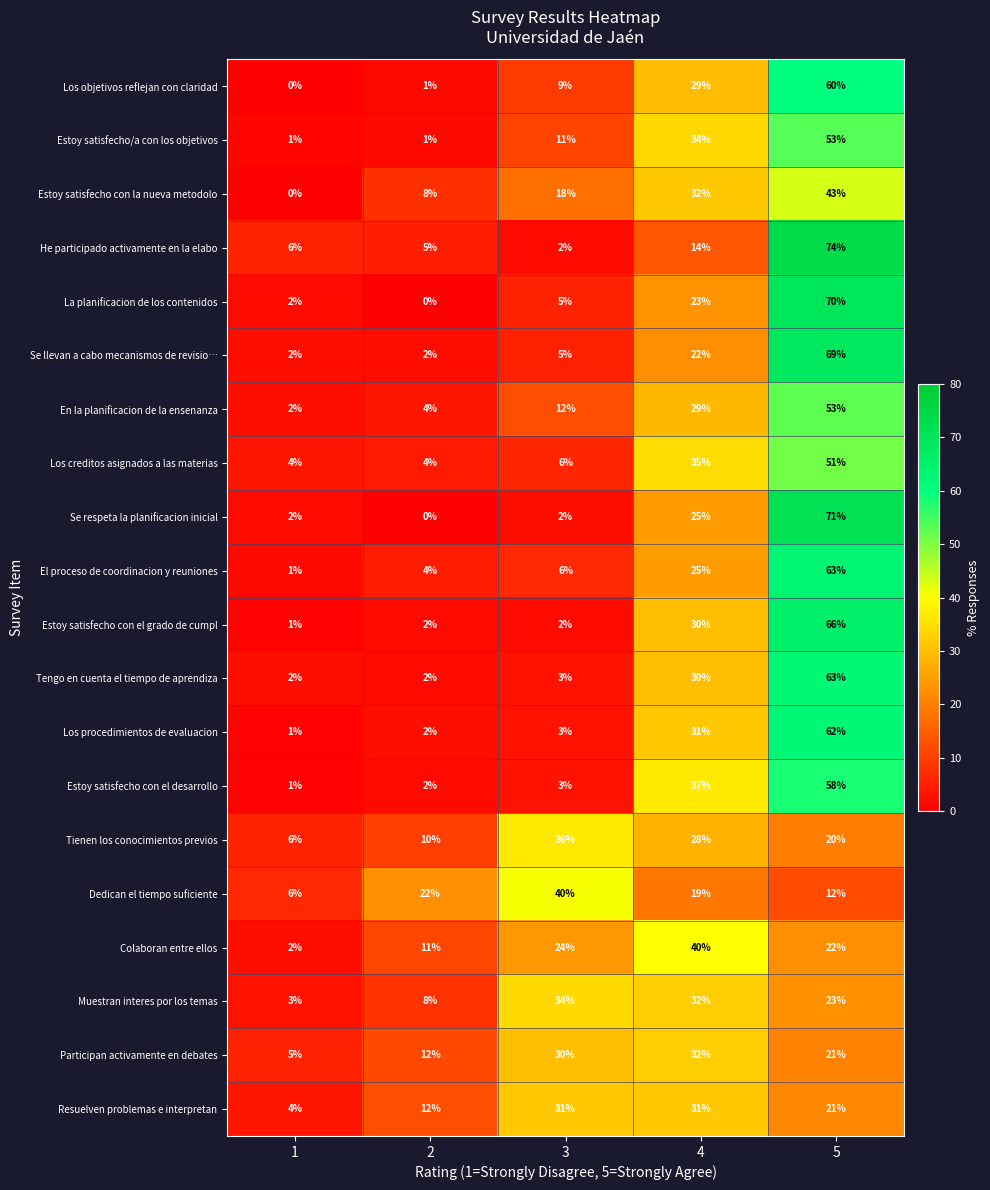

How many series are shown in this chart?

20